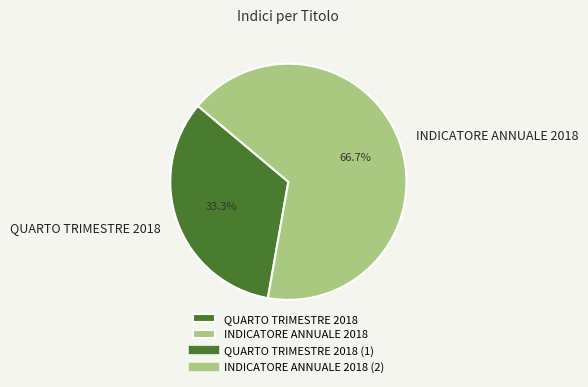

To the nearest percent, what percentage of the pie is INDICATORE ANNUALE 2018?

67%